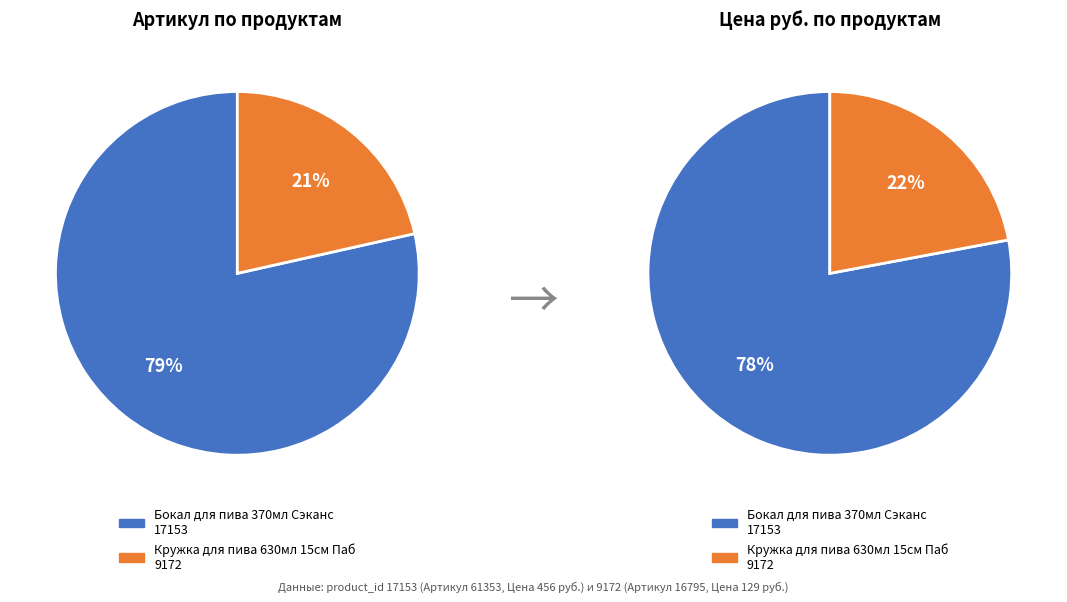

To the nearest percent, what portion does 9172 represent?

21%